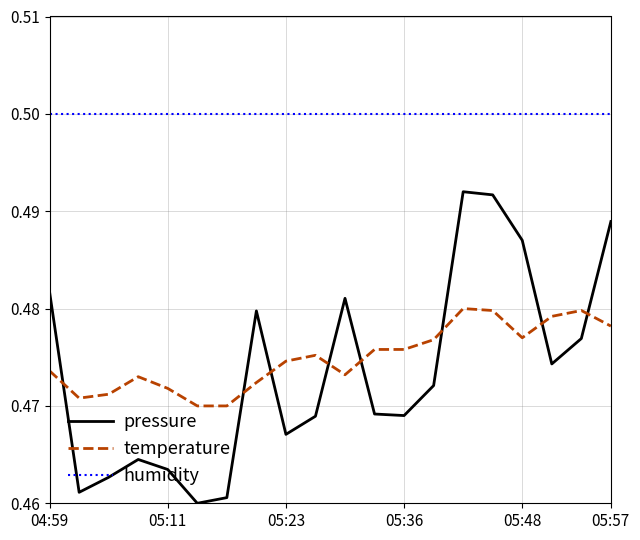

Rank the series by their maximum value, from highest to lowest.

humidity, pressure, temperature